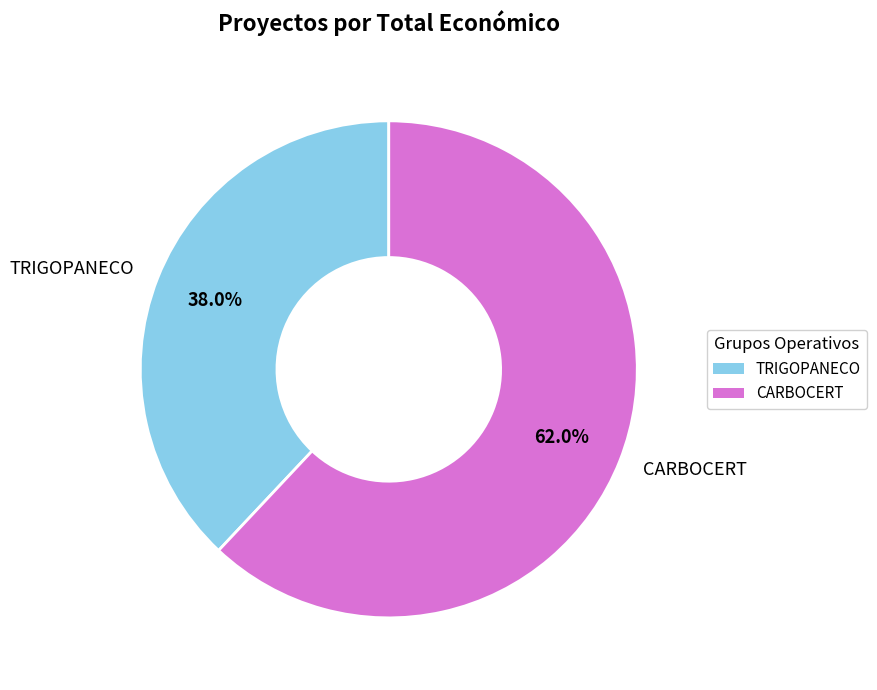

Does CARBOCERT account for over 50% of the chart?

Yes